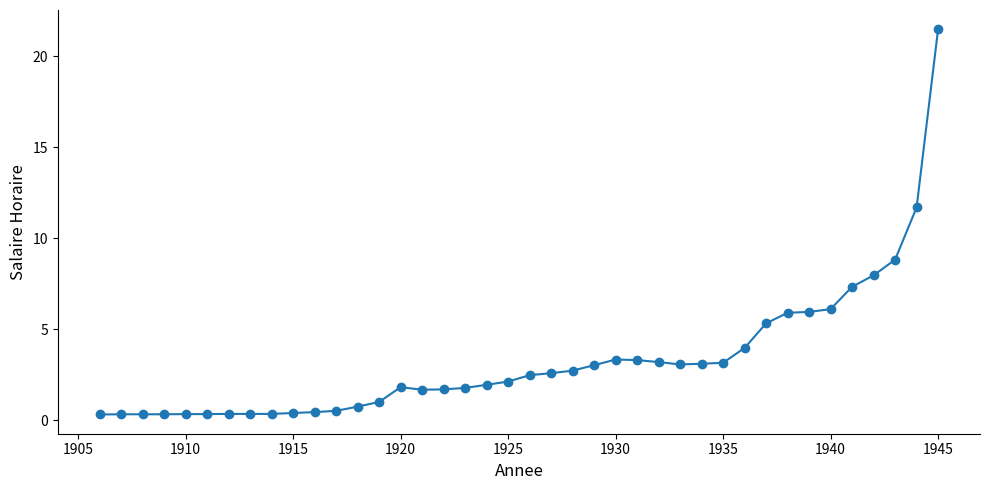

What is the greatest value displayed?

21.5